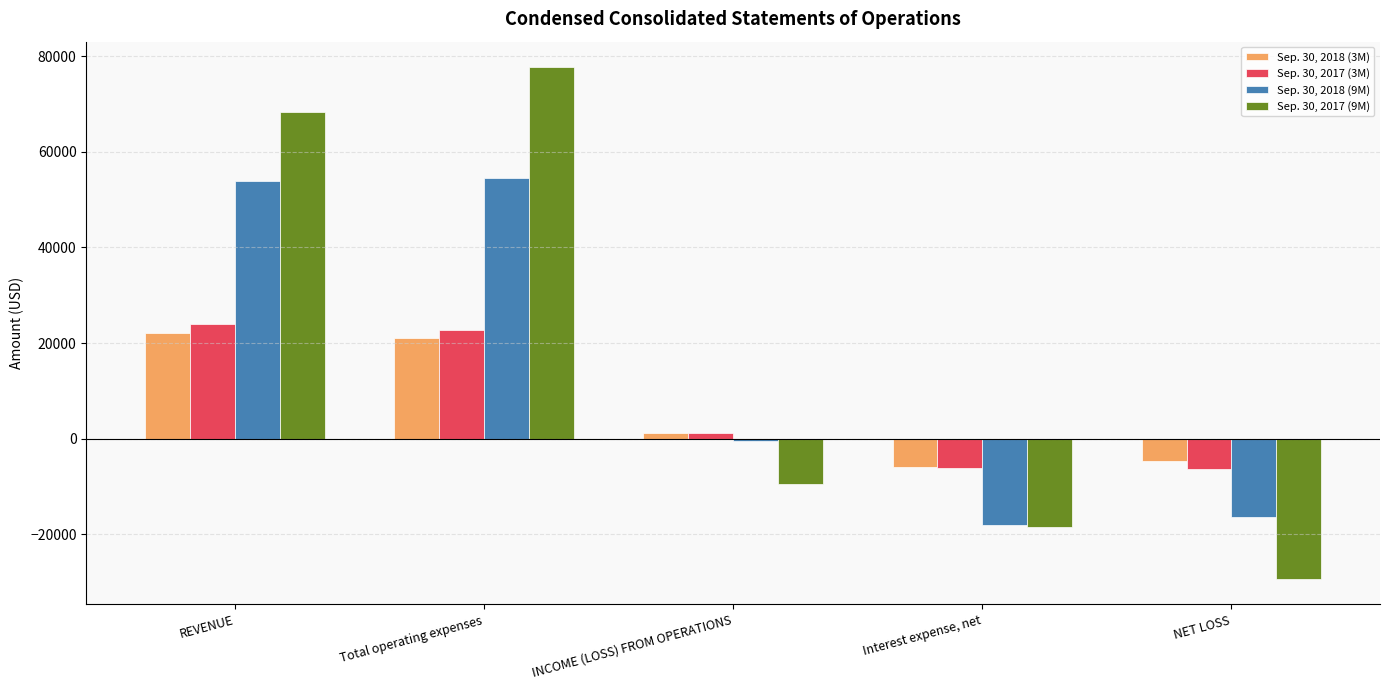

What position from the right is INCOME (LOSS) FROM OPERATIONS?

3